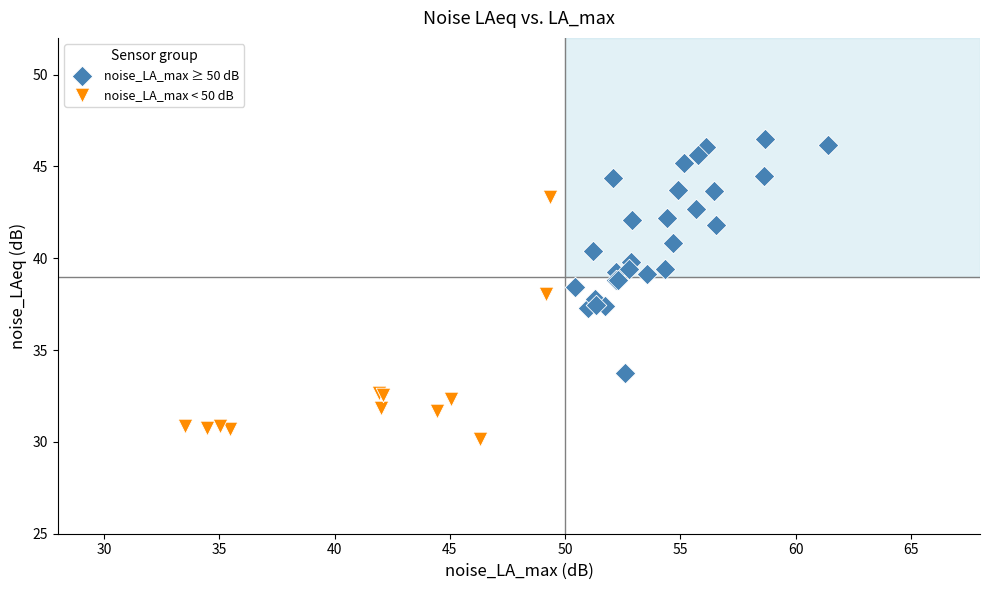

Which series reaches the minimum Y coordinate?

noise_LA_max < 50 dB